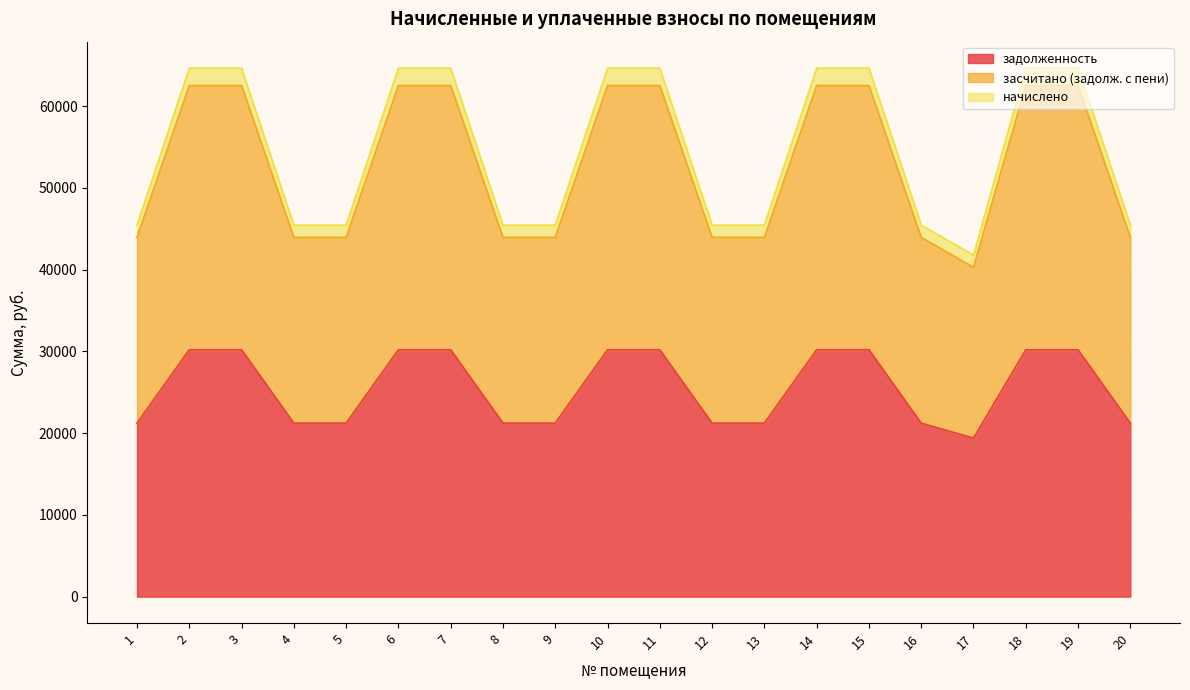

At which category does the chart reach its peak across all series?

2